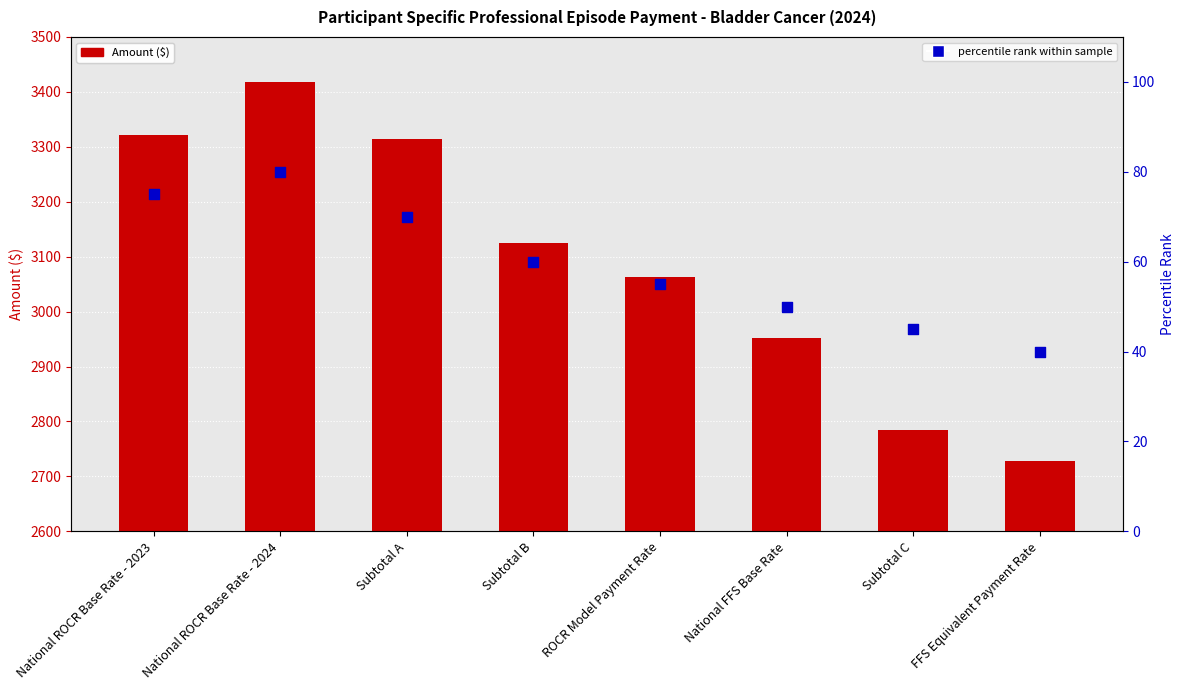

Which series contains the highest Y value?

Amount ($)